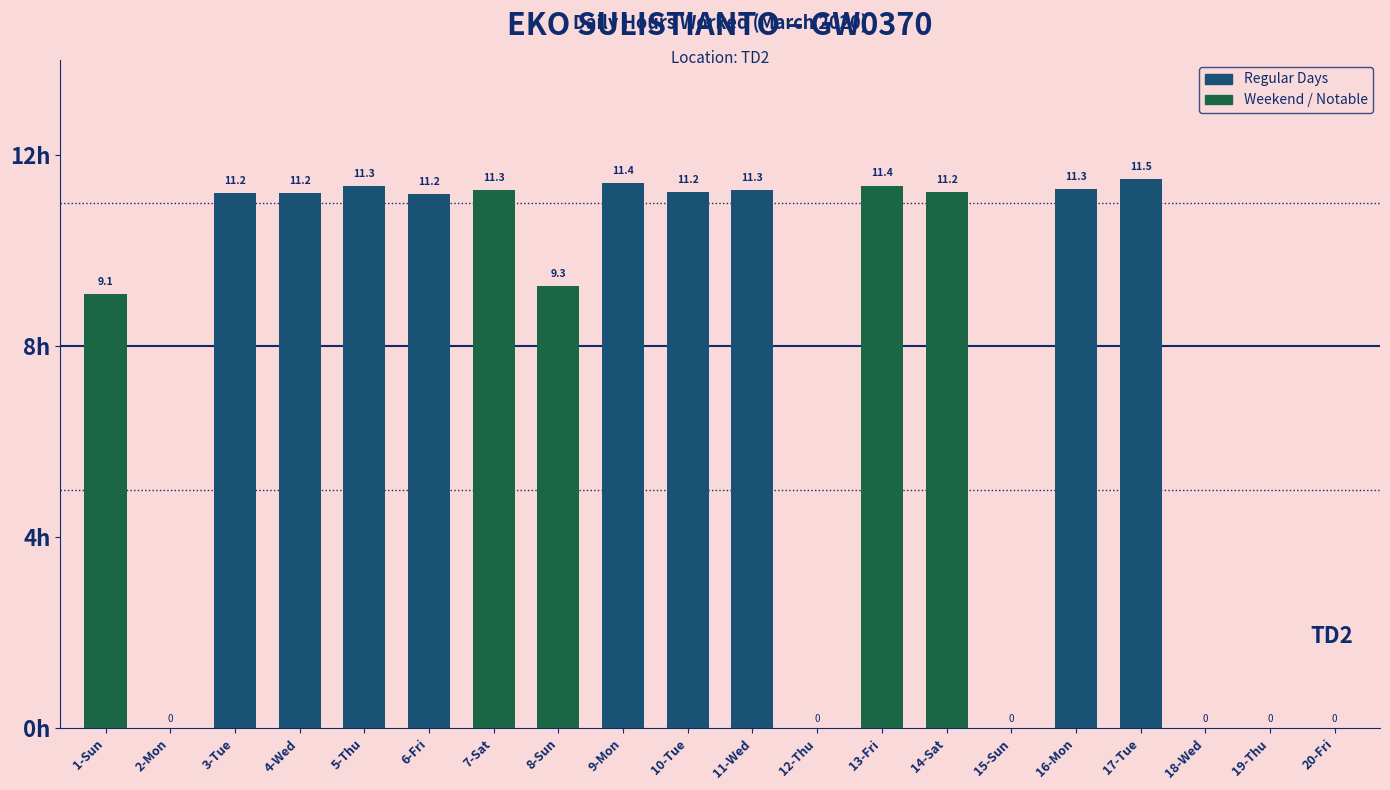

How many categories are shown in the chart?

20